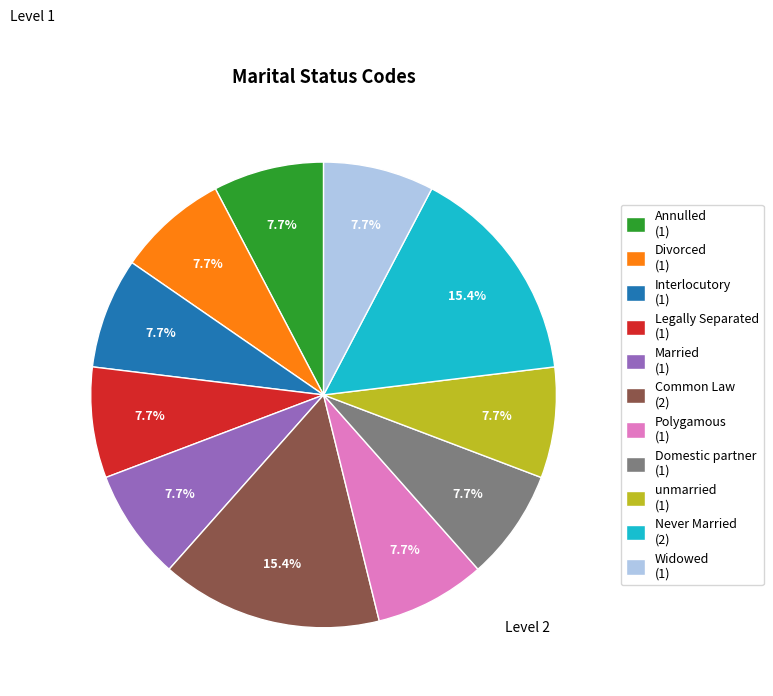

Is the sum of Divorced (1) and Annulled (1) greater than half?

No